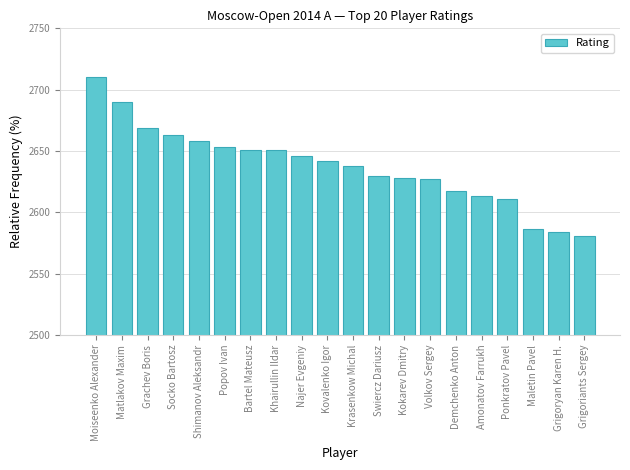

Reading left to right, extract all data points from this chart.

2710	2690	2669	2663	2658	2653	2651	2651	2646	2642	2638	2630	2628	2627	2617	2613	2611	2586	2584	2581